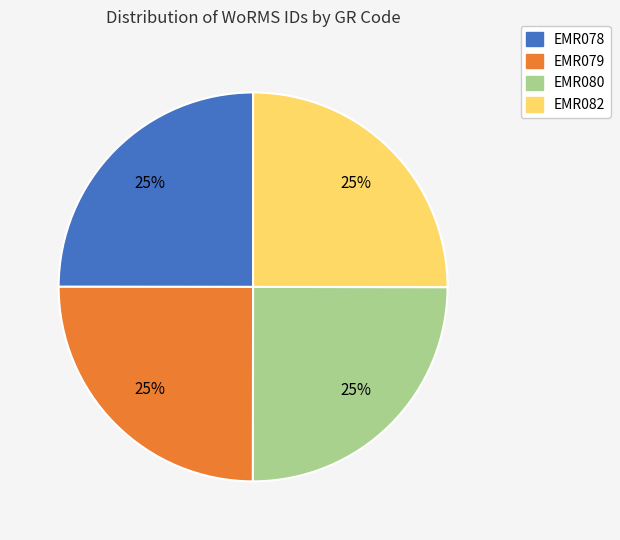

Is there any slice that represents more than half of the pie?

No